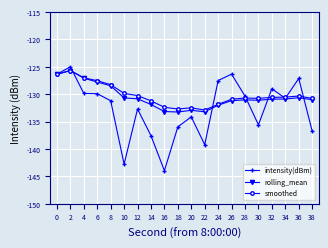

What is the average value of the rolling_mean series?

-130.5